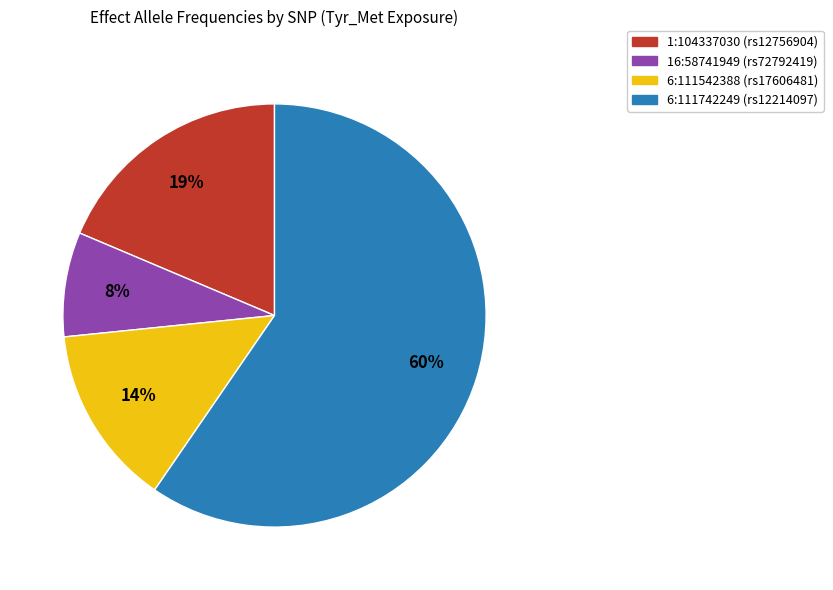

What is the majority slice?

6:111742249 (rs12214097)